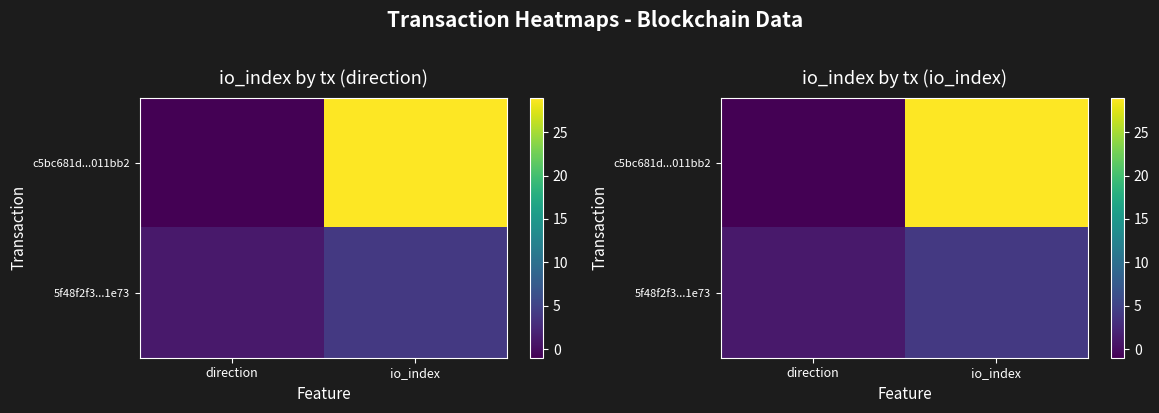

At which label does c5bc681d...011bb2 reach its peak?

io_index